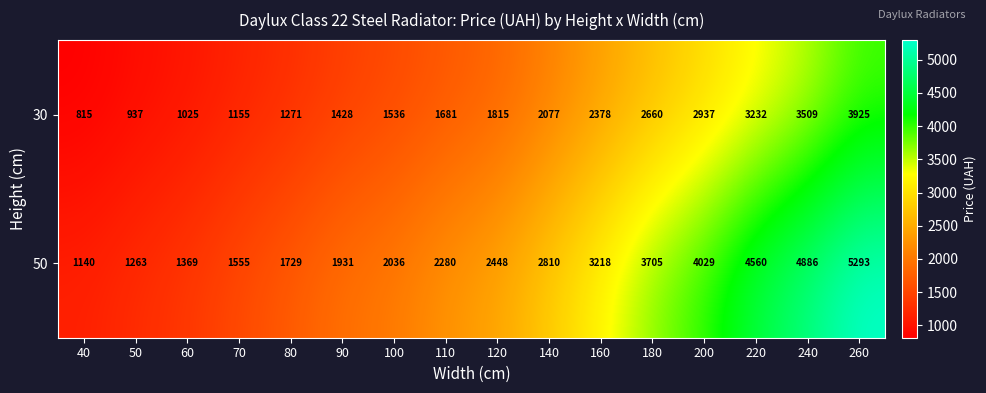

At which label does 30 reach its minimum?

40